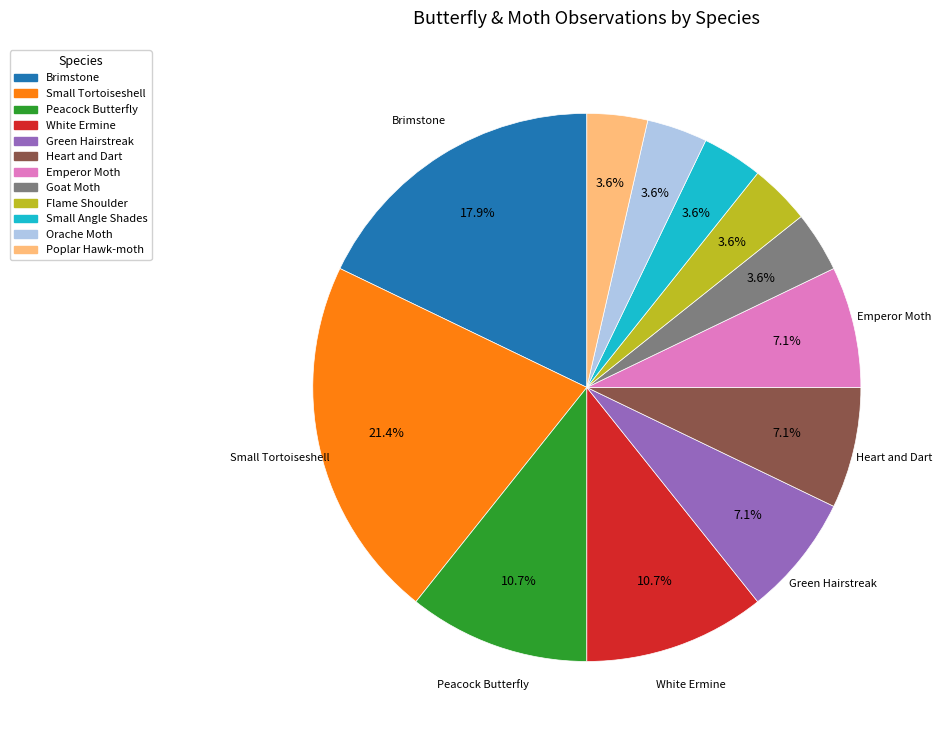

Does any single category account for the majority?

No